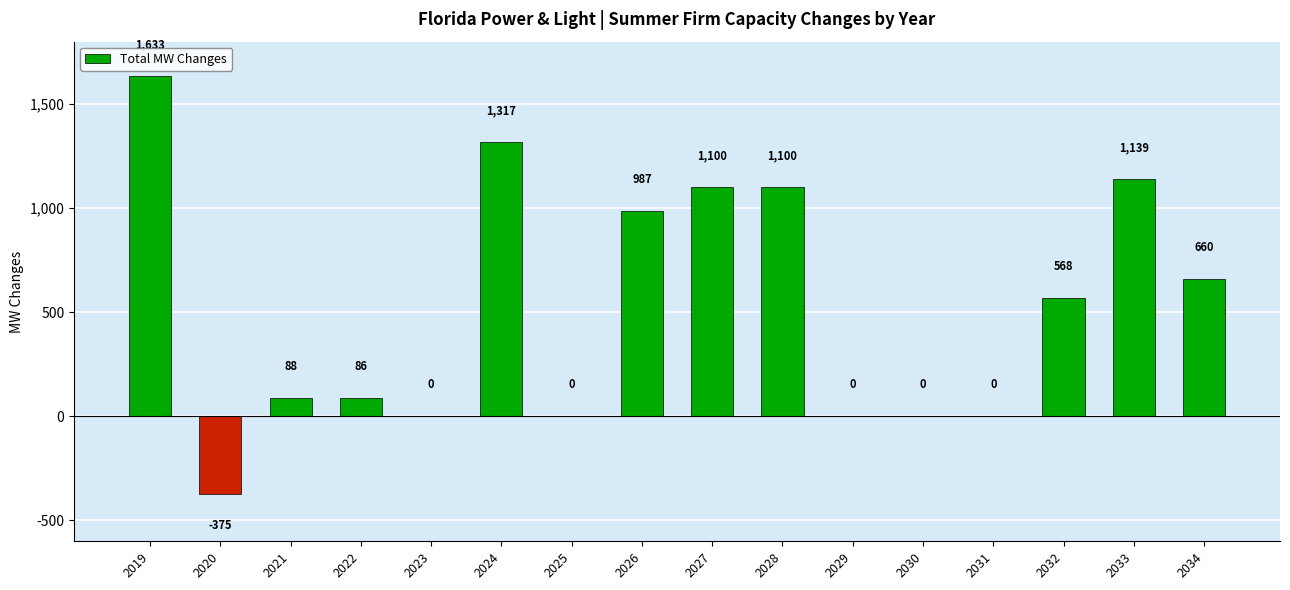

What is the change in value from 2020 to 2023?

+375